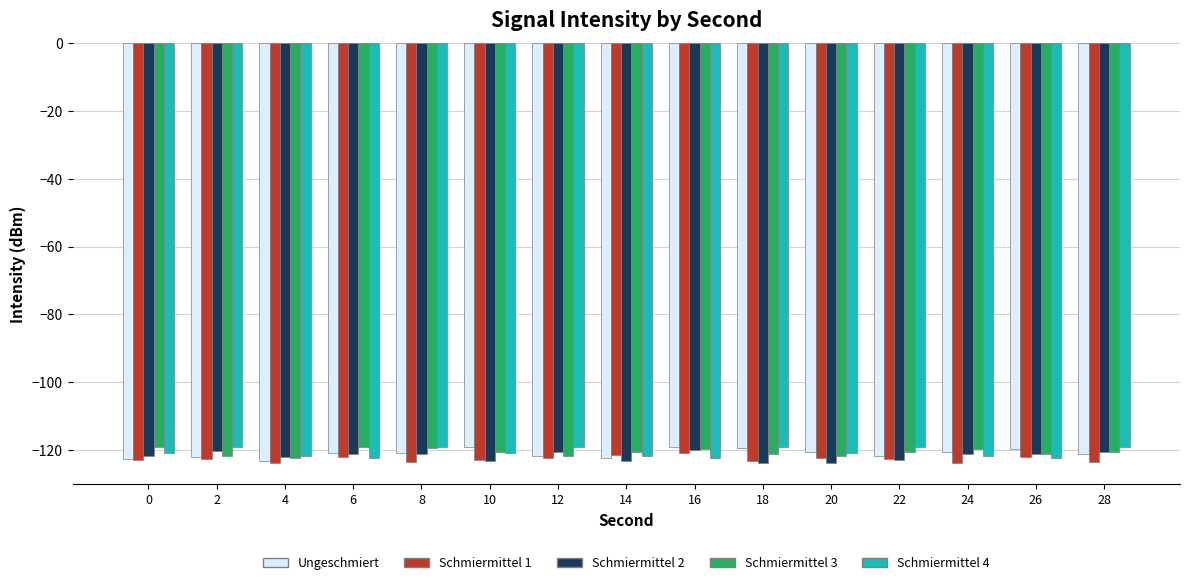

The value of Schmiermittel 3 at 14 is -120.7. True or false?

True